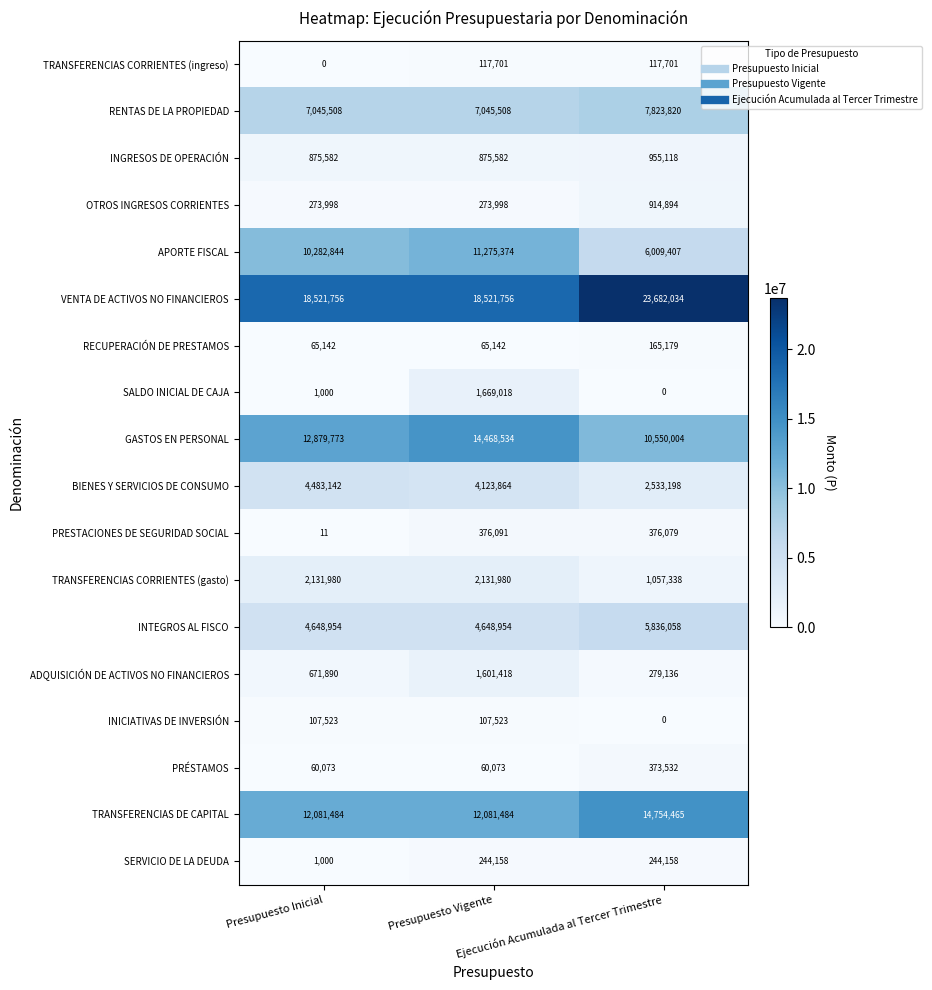

How many series are shown in this chart?

18